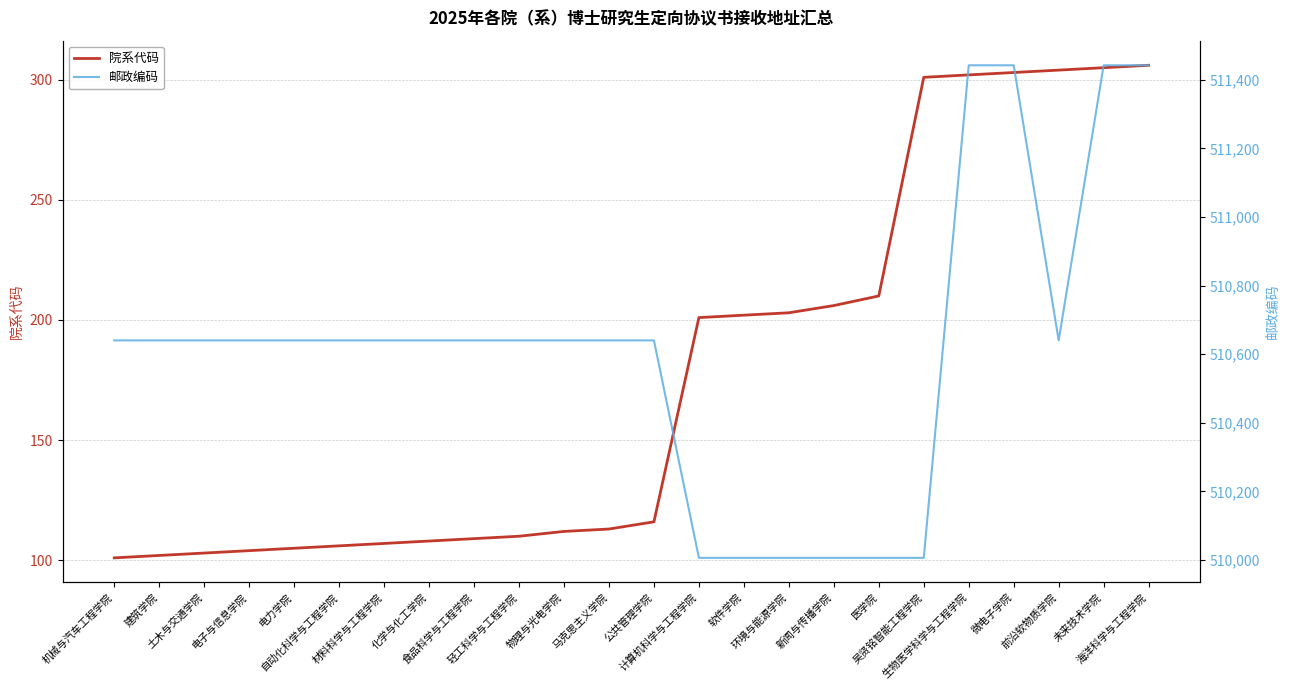

How many lines are shown in the chart?

2